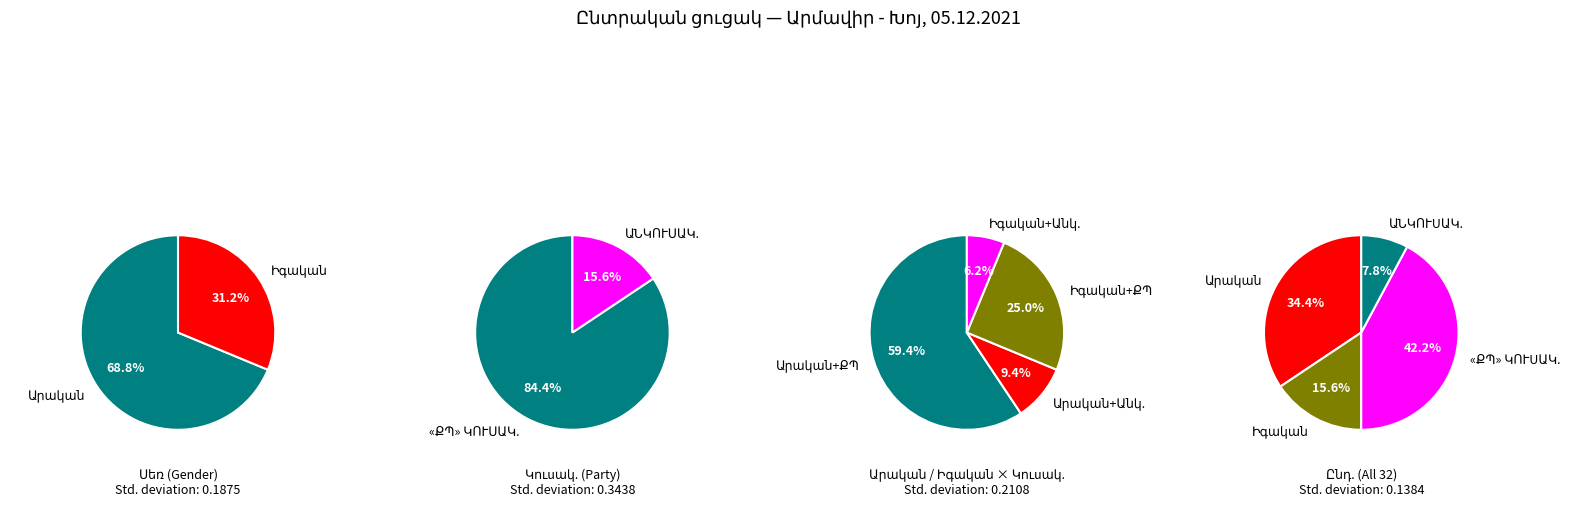

To the nearest percent, what portion does «ՔԱՂԱՔԱՑԻԱԿԱՆ ՊԱՅՄԱՆԱԳԻՐ» ԿՈՒՍԱԿՑՈՒԹՅՈՒՆ represent?

42%